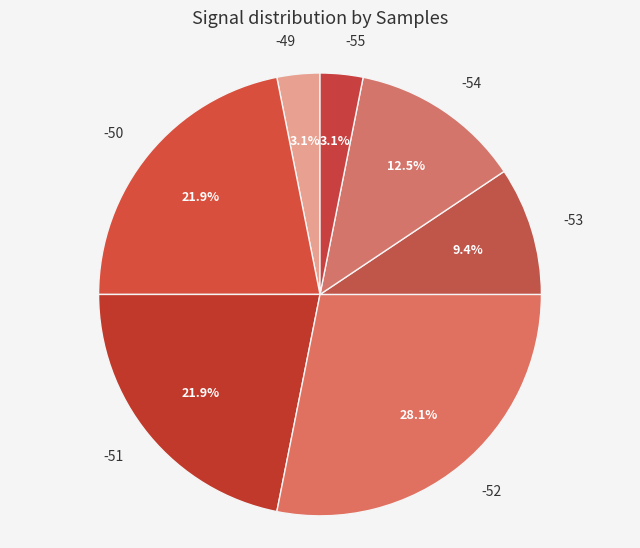

Which category has the biggest portion of the pie?

-52